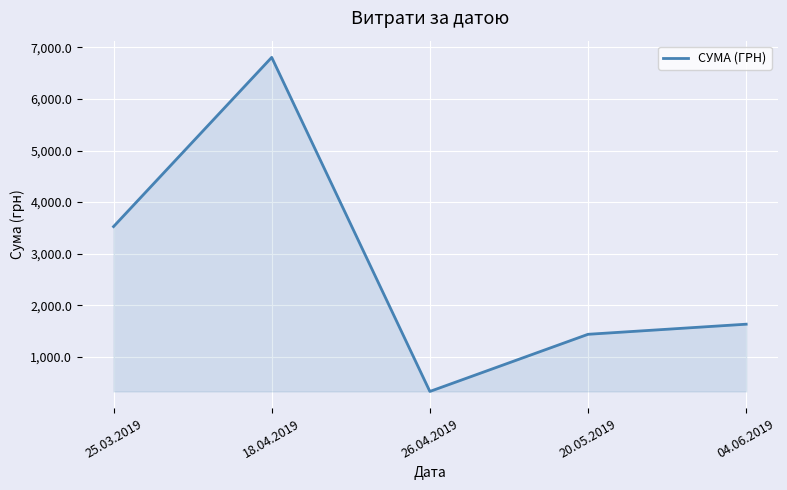

How many lines are shown in the chart?

1